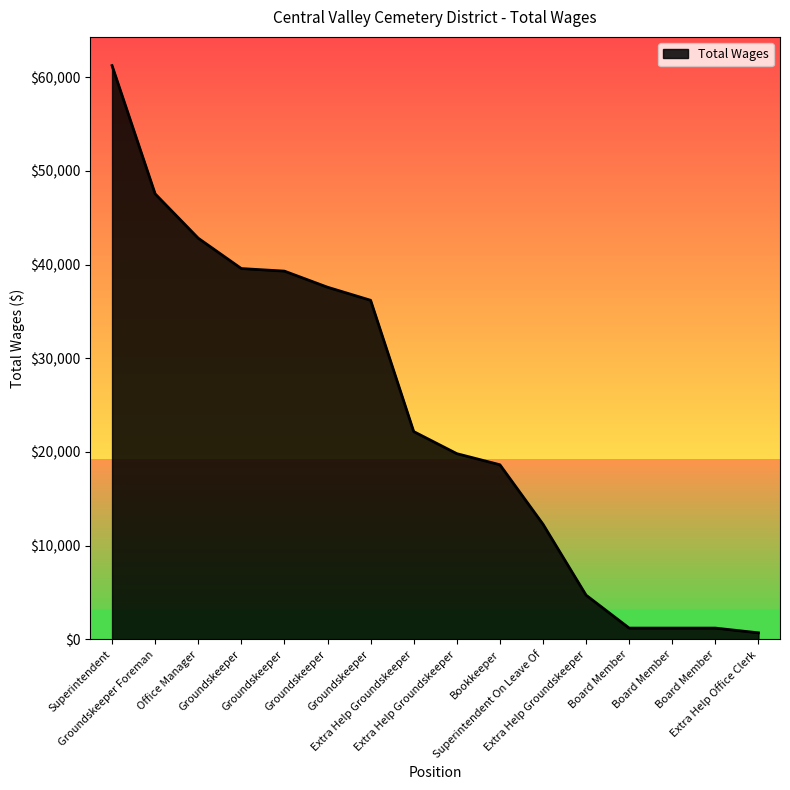

How many lines are shown in the chart?

1